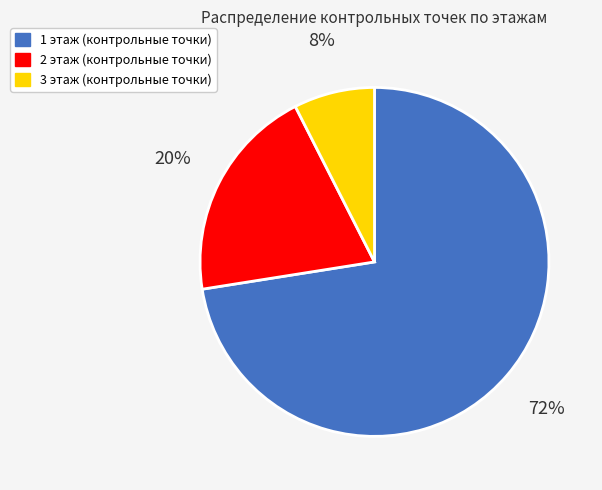

Do 2 этаж (контрольные точки) and 3 этаж (контрольные точки) together represent more than half of the pie?

No